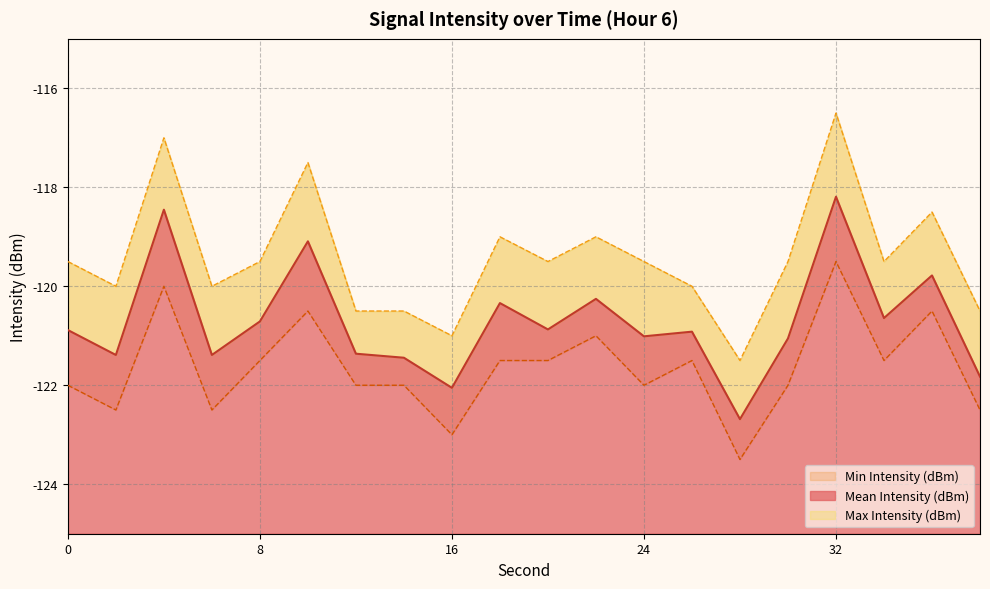

What is the total value across all series at 2?

-363.9